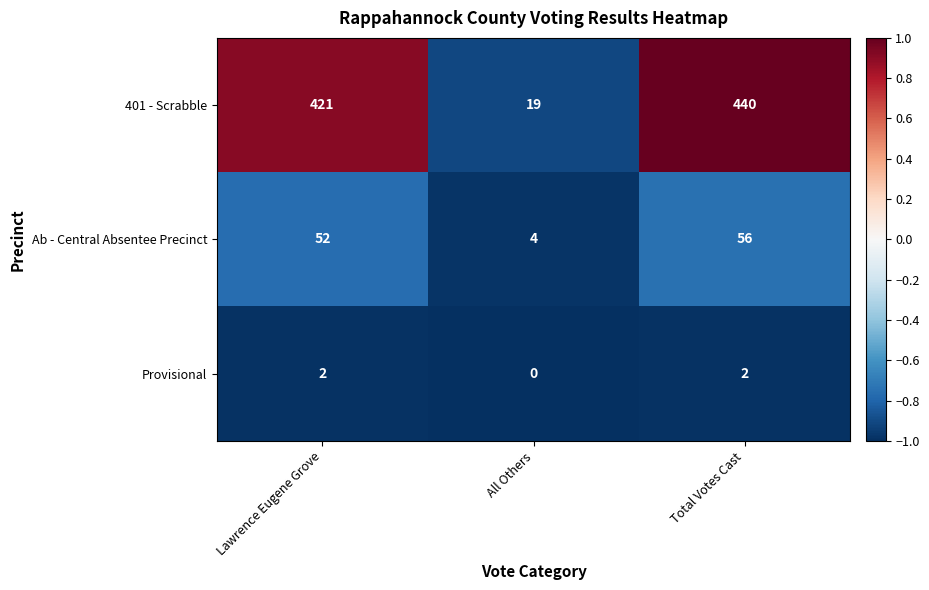

What is the sum of all 401 - Scrabble values?

880